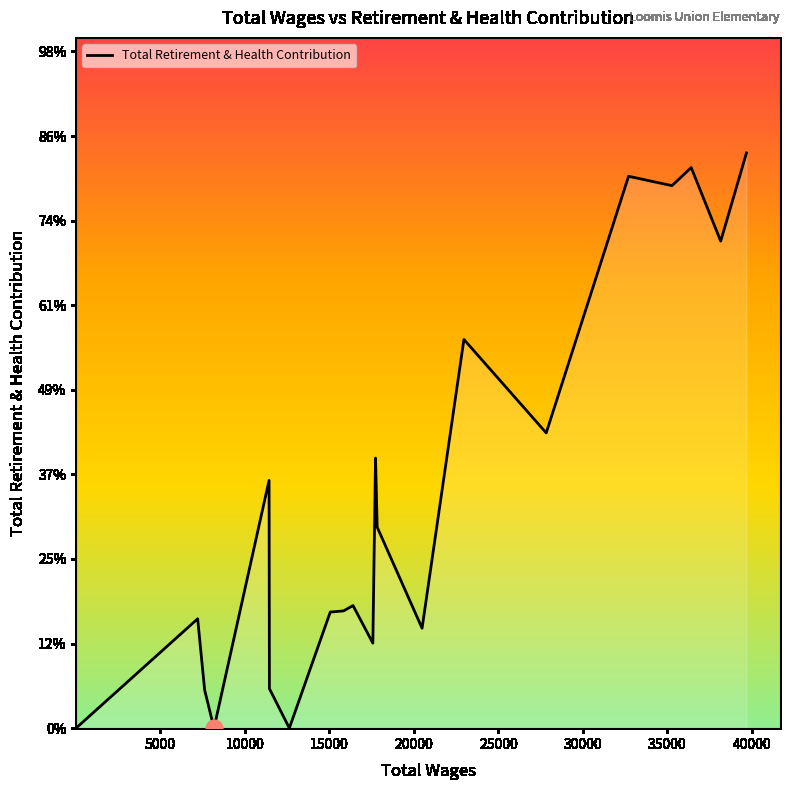

How many interior local peaks (higher than both neighbors) does the data have?

7